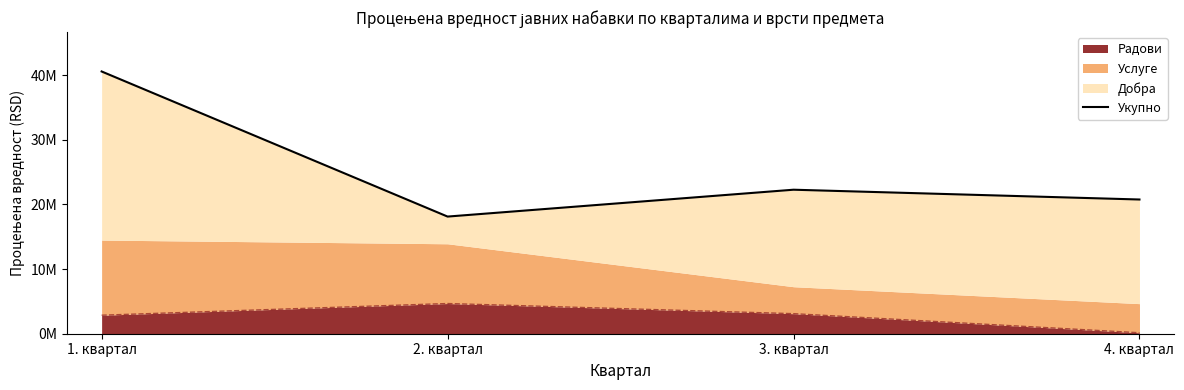

Where is the first local minimum?

2. квартал